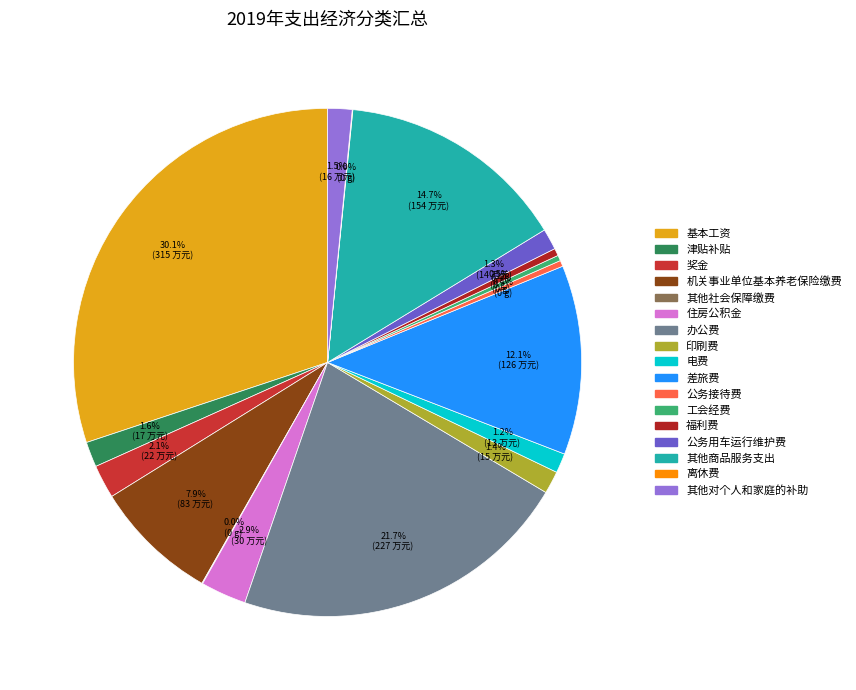

Do 奖金 and 其他商品服务支出 together represent more than half of the pie?

No